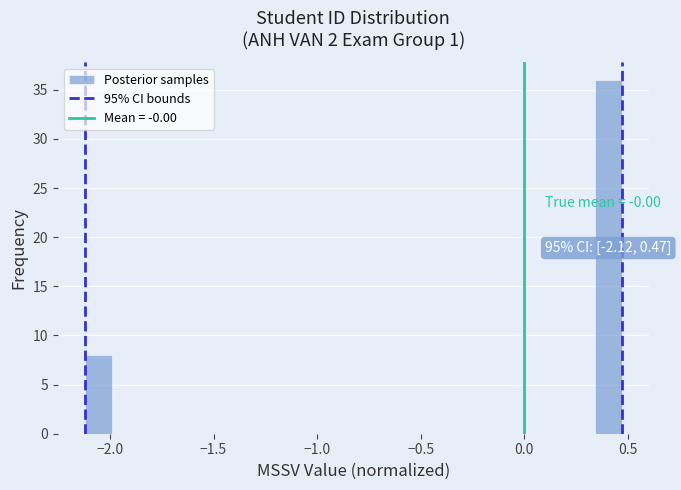

Read against the x-axis, roughly where is the centre of the tallest bar?

0.40